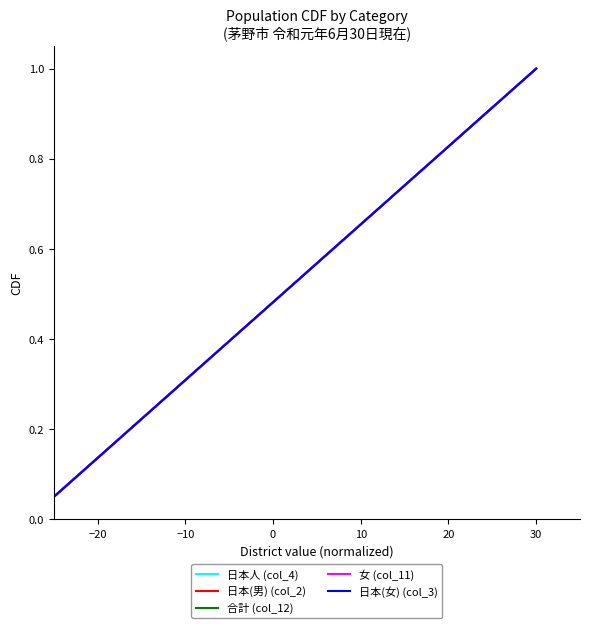

Does the chart display data point markers on the line(s)?

No